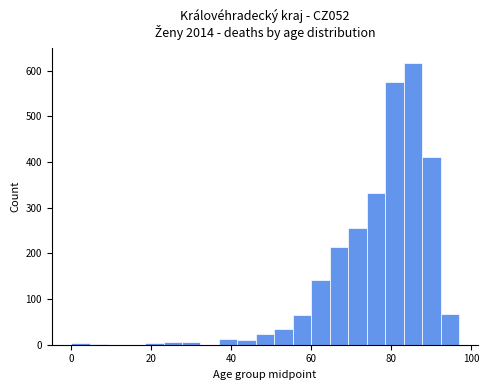

Read against the x-axis, roughly where is the centre of the tallest bar?

86